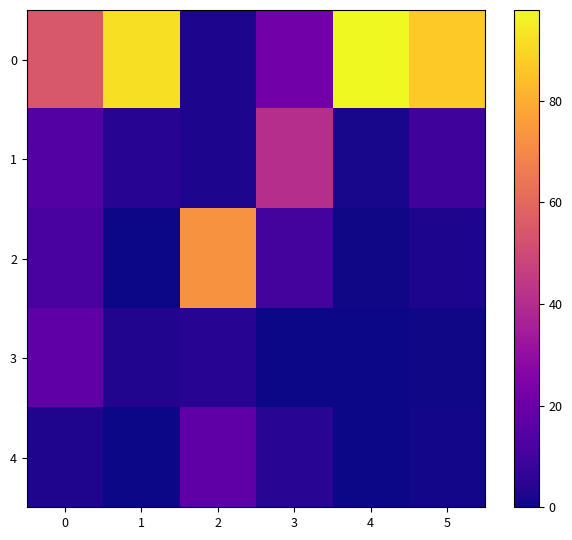

List the series in order of their peak value, highest first.

0, 2, 1, 4, 3